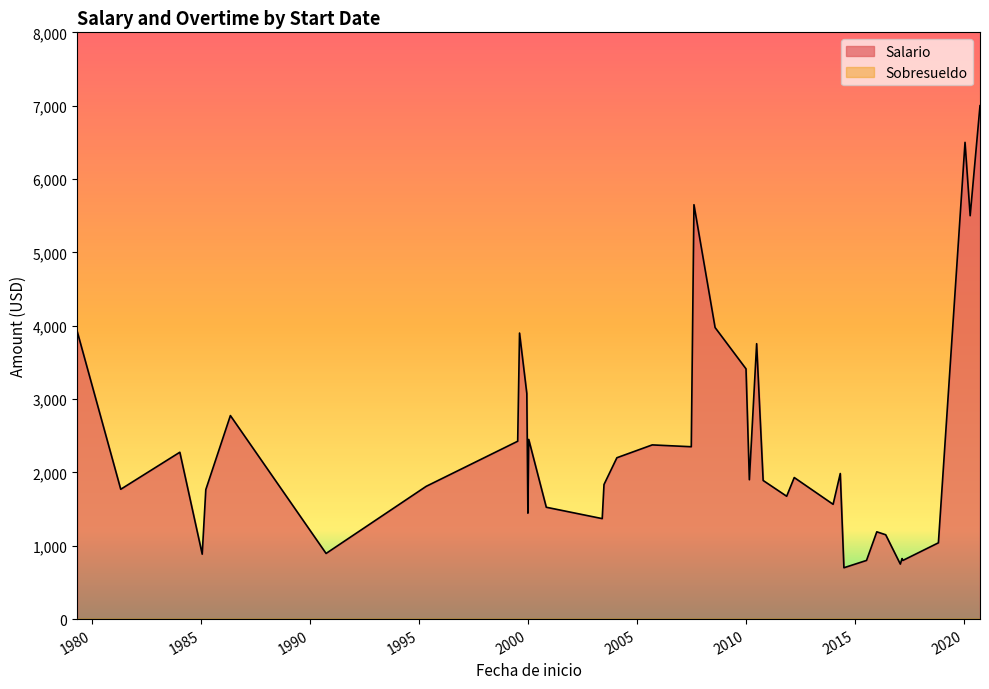

Which series has the widest spread of values?

Salario